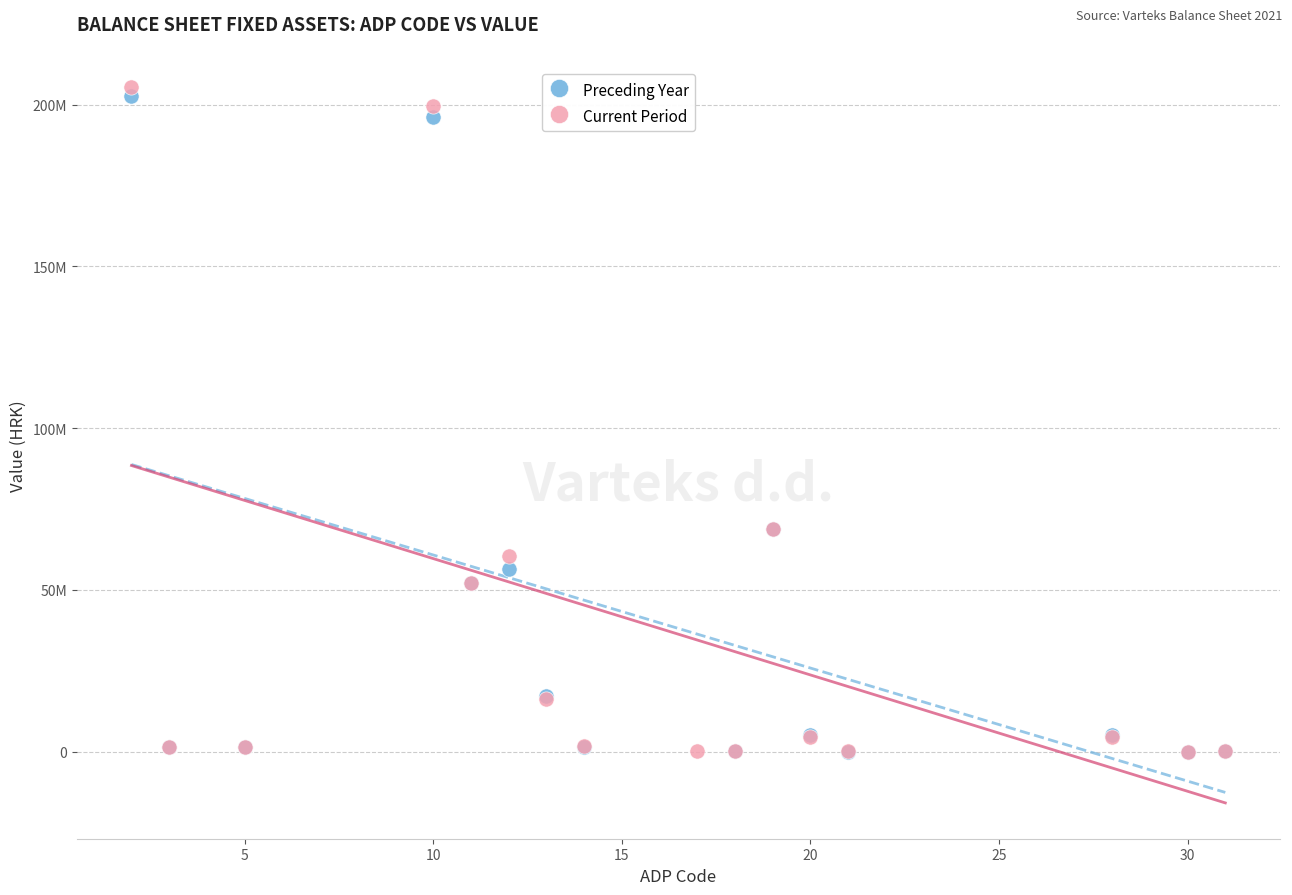

Which series reaches the maximum Y coordinate?

Current Period